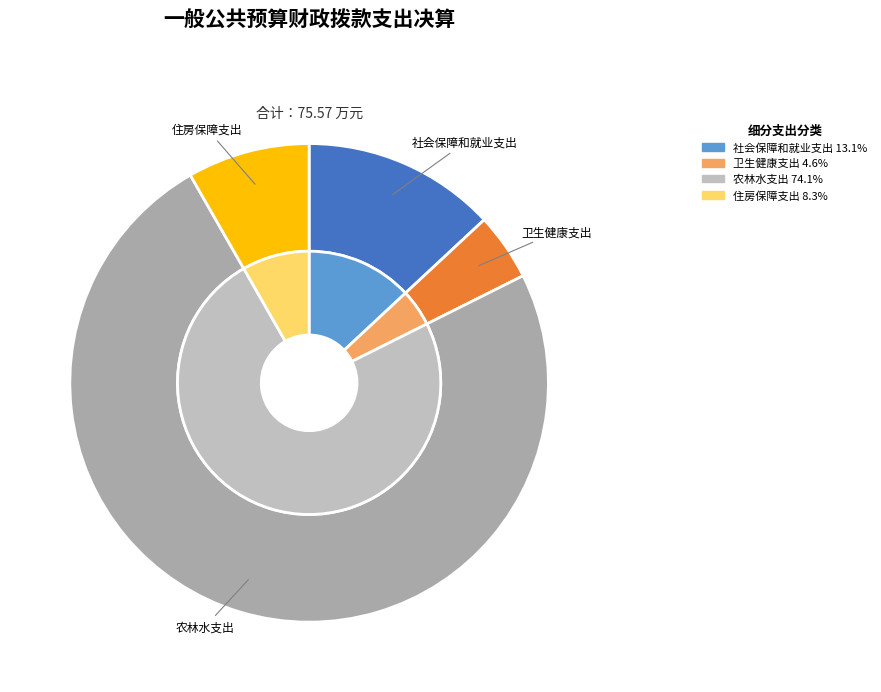

What percentage is the 卫生健康支出 slice, to the nearest percent?

5%